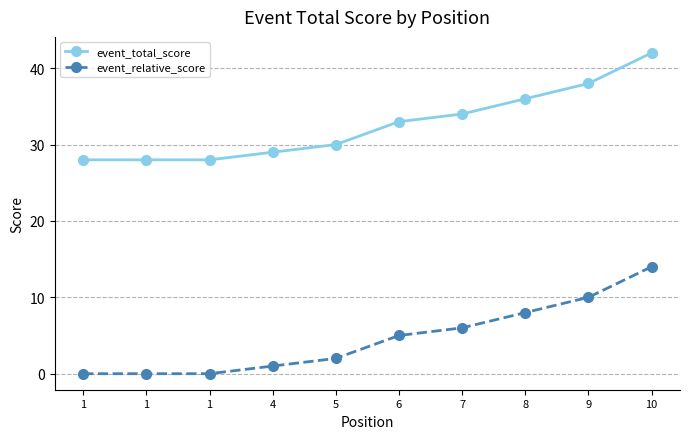

How many series are shown in this chart?

2